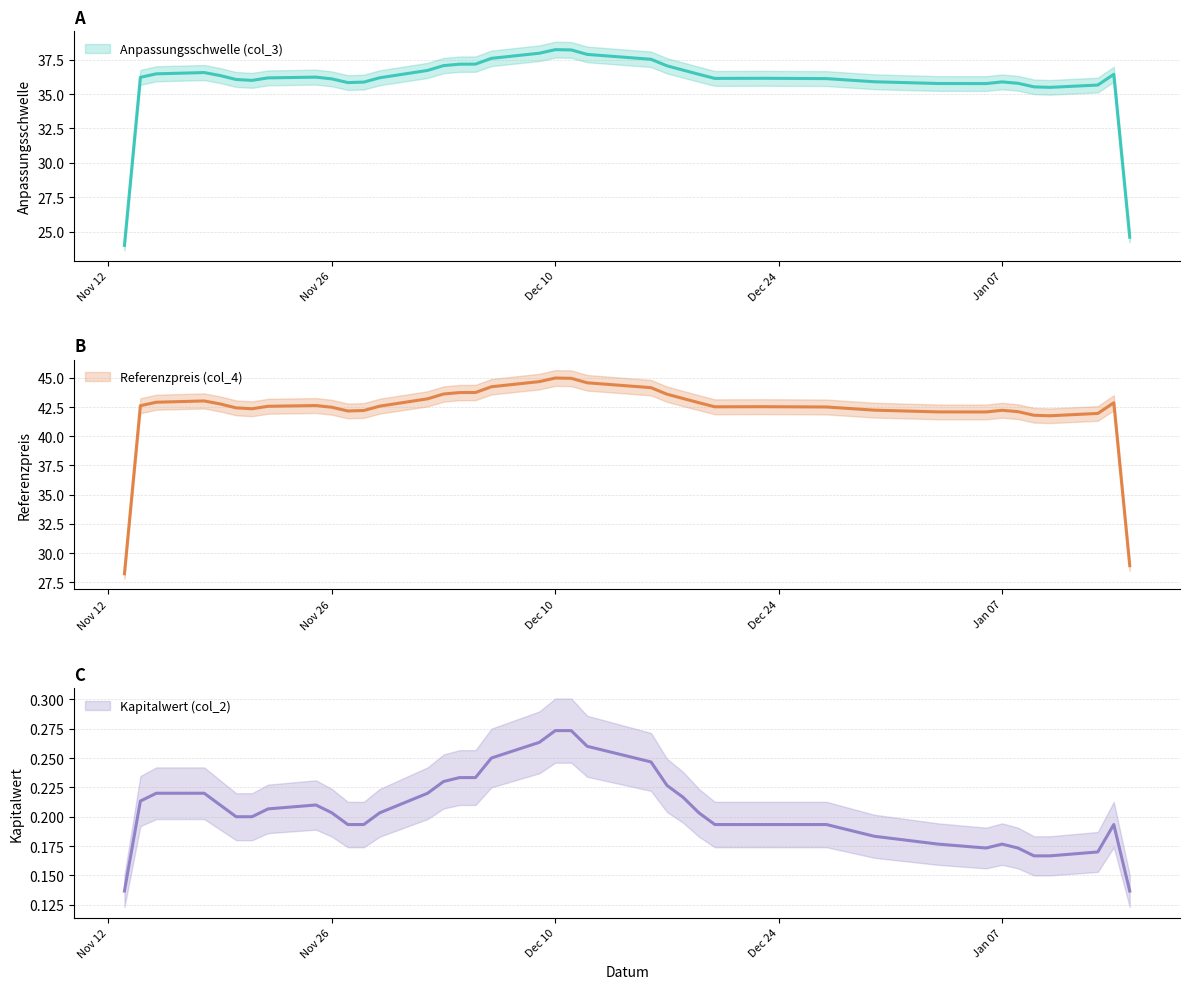

At how many categories does at least one series exceed 9?

39